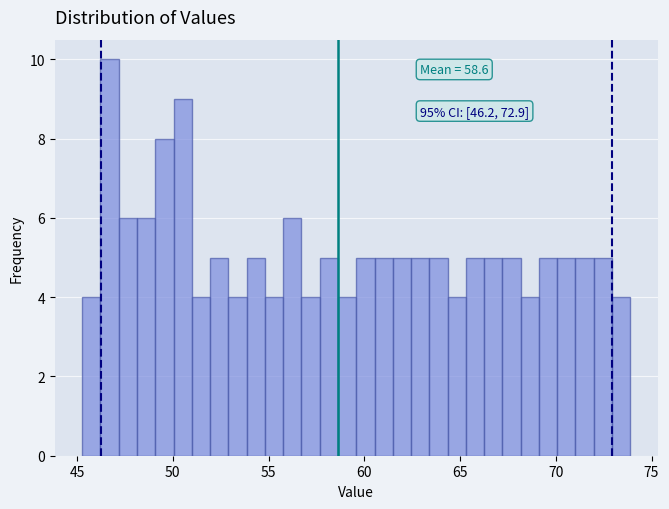

Around what value on the x-axis is the tallest bar? Give the approximate position of its centre, as read against the axis.

46.5